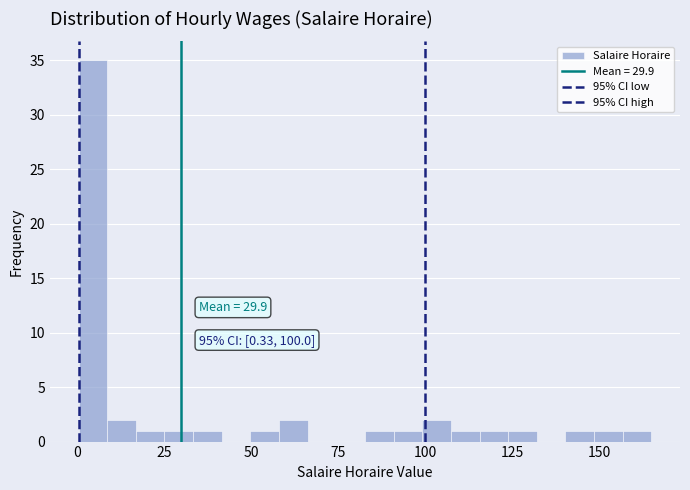

Around what value on the x-axis is the tallest bar? Give the approximate position of its centre, as read against the axis.

5